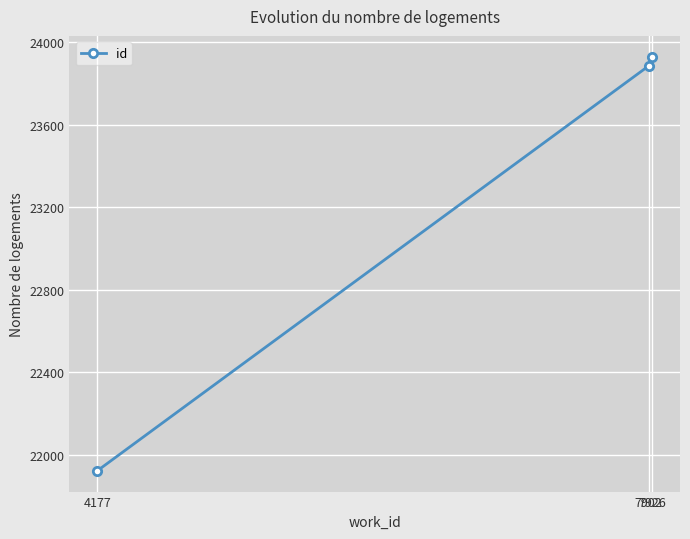

Rank the categories by value from highest to lowest.

7926, 7902, 4177